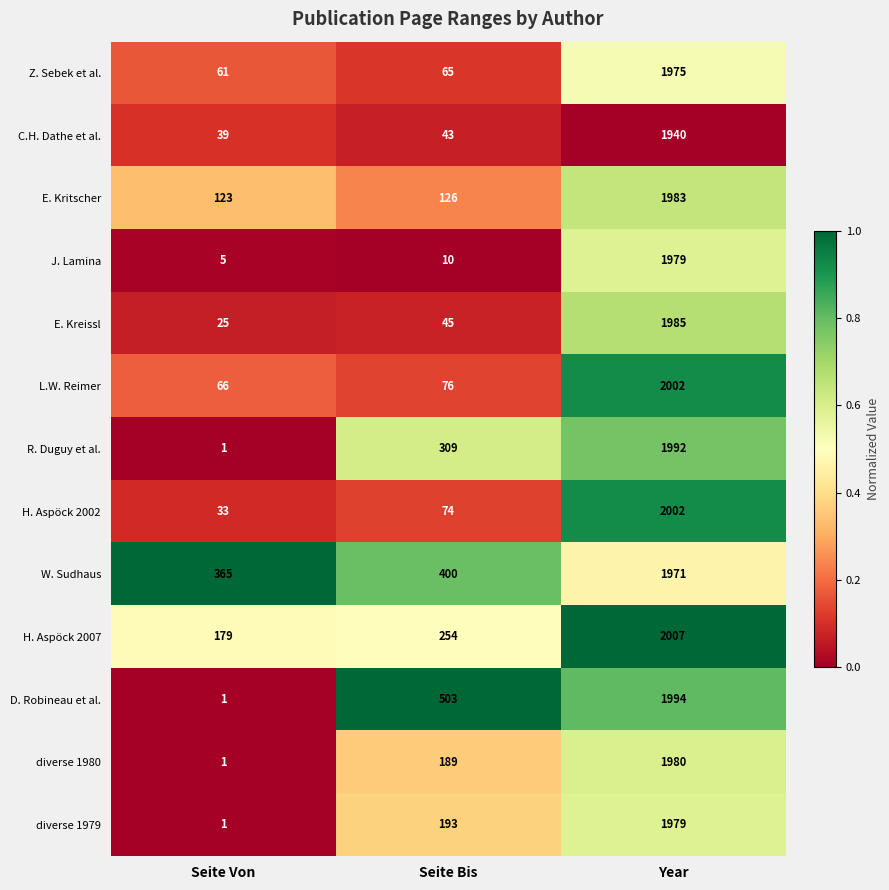

What is the maximum value for L.W. Reimer?

2002